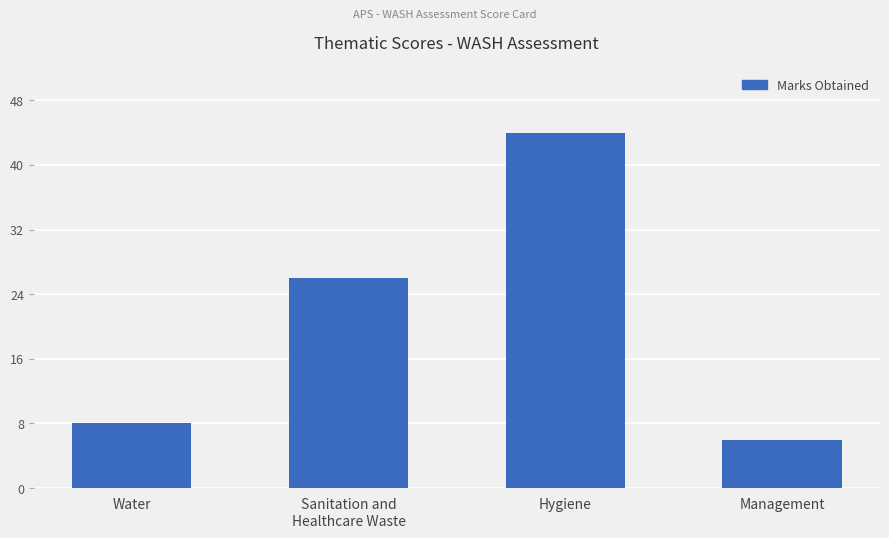

Rank the categories by value from lowest to highest.

Management, Water, Sanitation and
Healthcare Waste, Hygiene